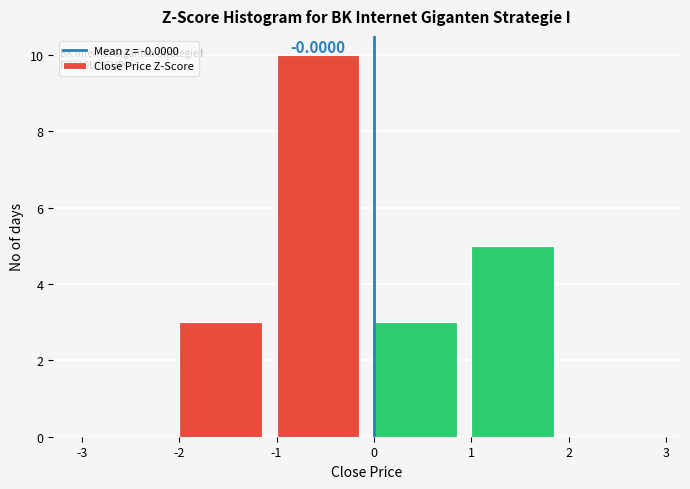

Over which range of the x-axis is the bar tallest?

-1 to 0